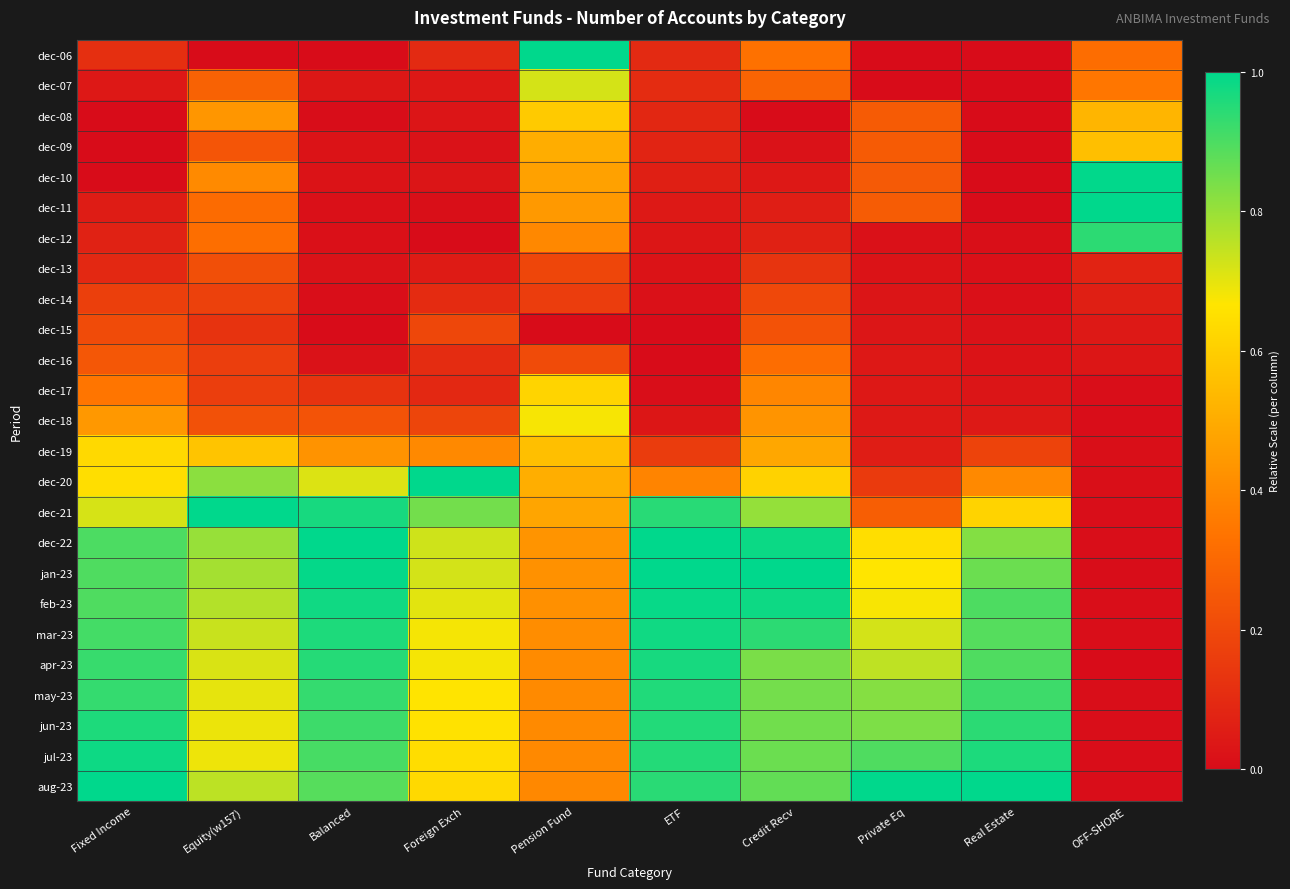

How many distinct data groups are displayed?

25